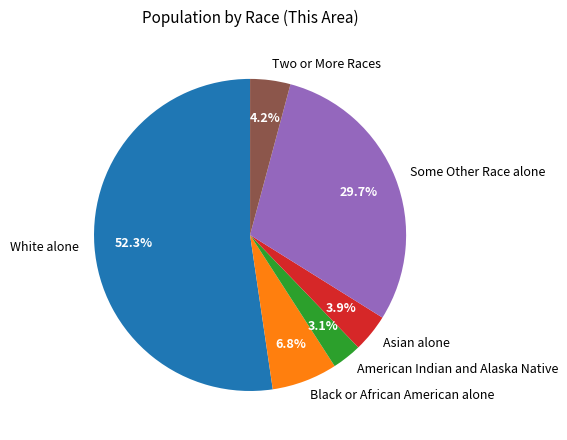

To the nearest percent, what is the difference between the largest and smallest slice percentages?

49%